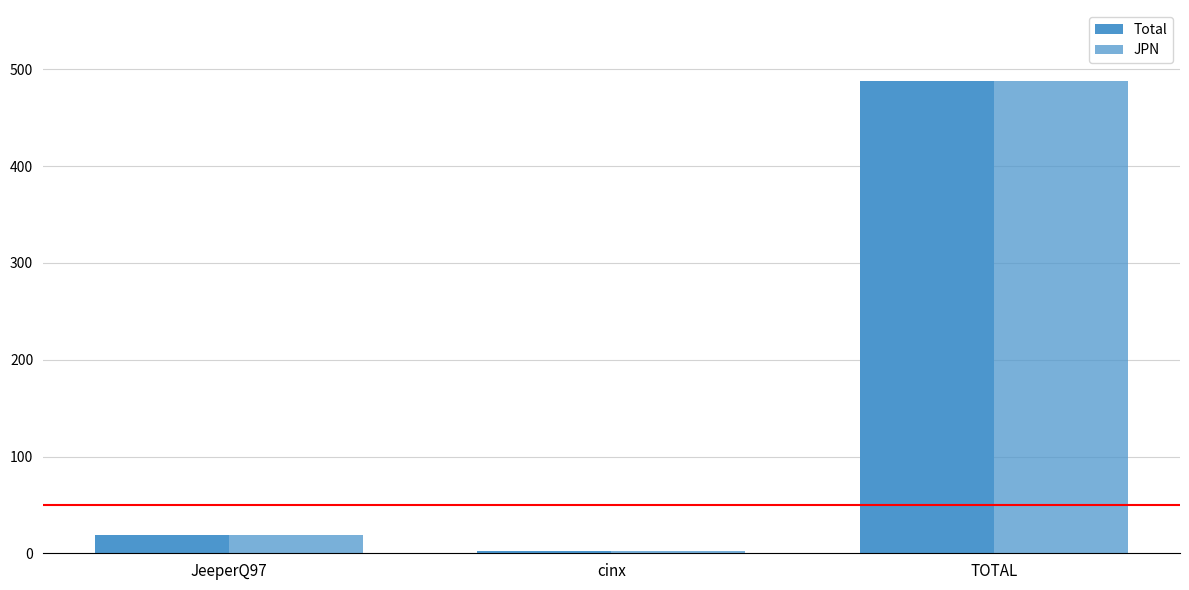

Rank the series at JeeperQ97 from lowest to highest value.

Total, JPN